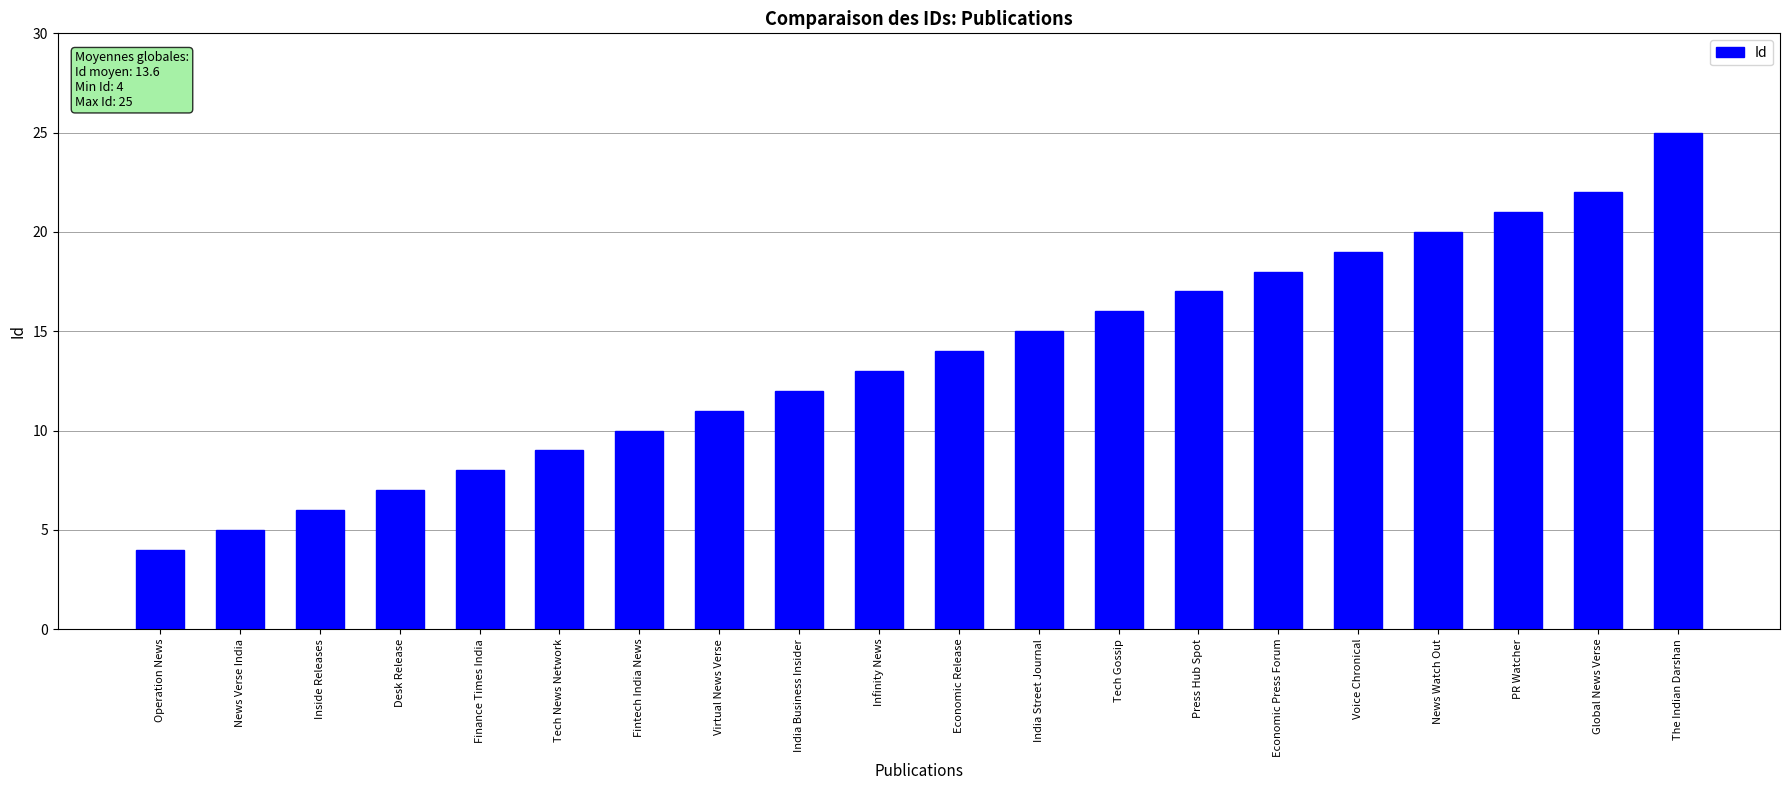

What is the ratio of the value at India Street Journal to the value at Finance Times India?

1.9